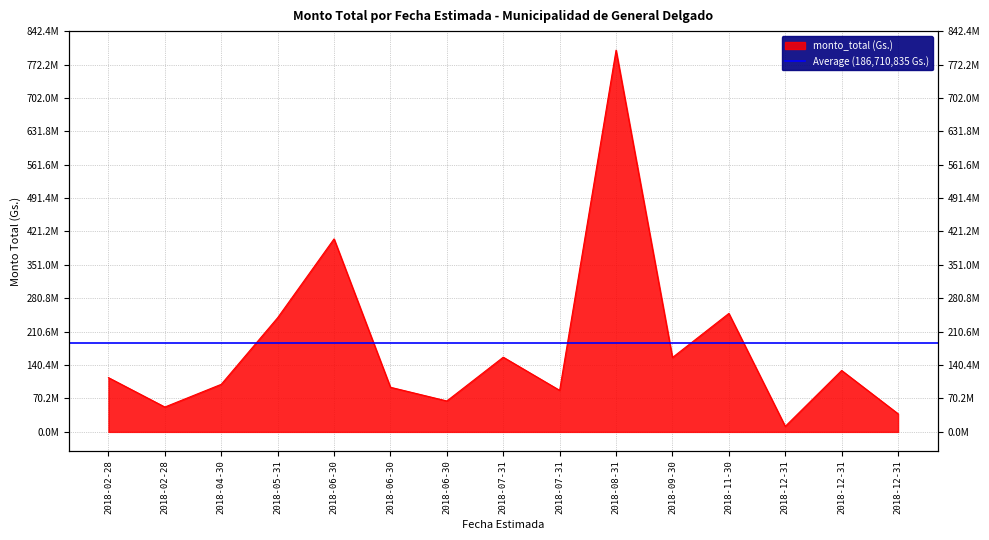

What is the sum of all values?

2701667524